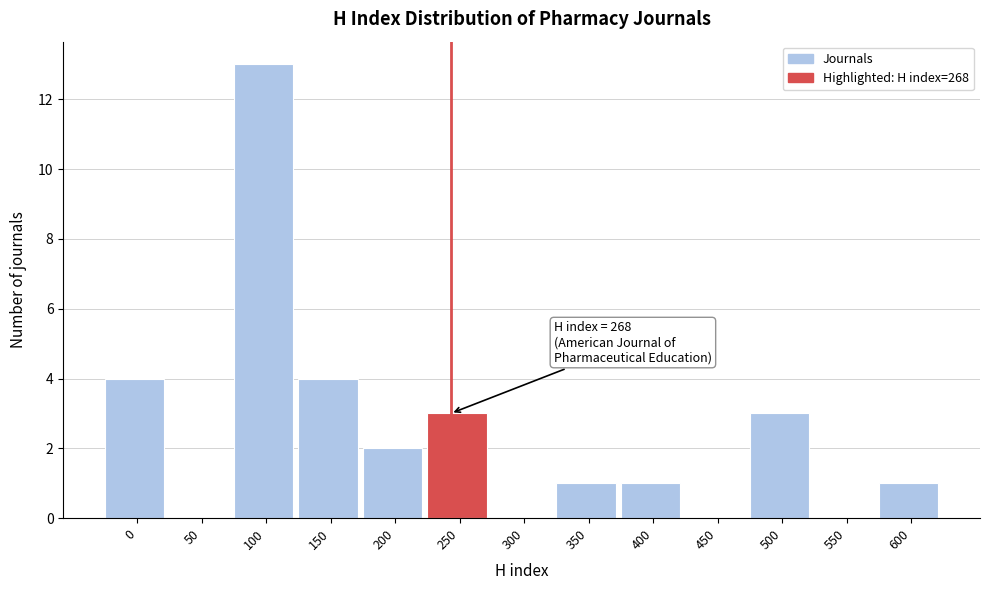

What is the change in value from 0 to 400?

-3